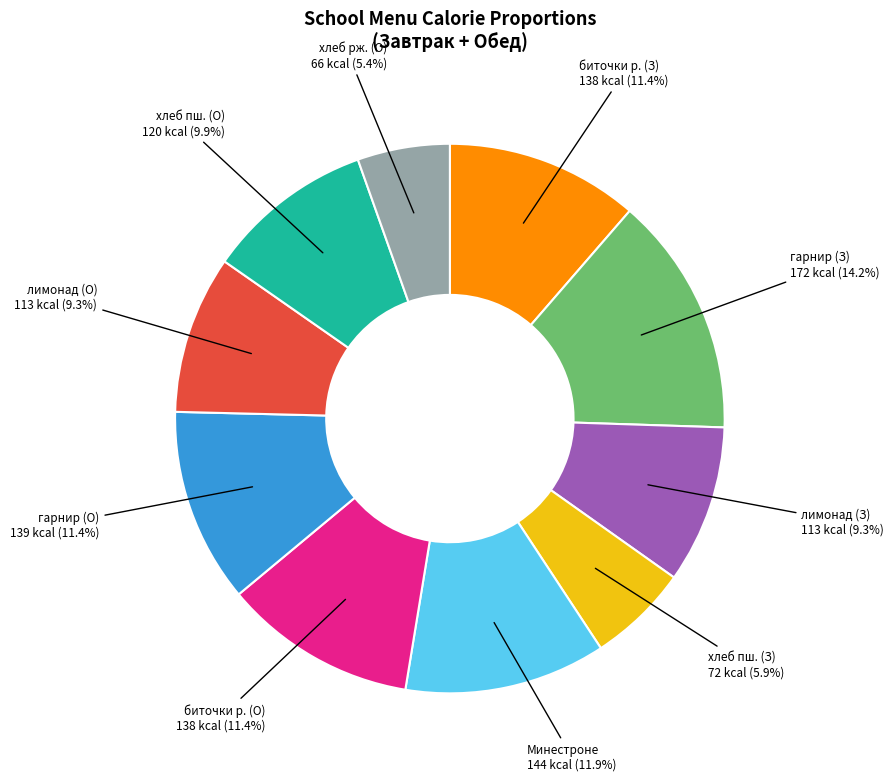

Approximately how many times larger is the value at гарнир (О) compared to биточки р. (З)?

1.0